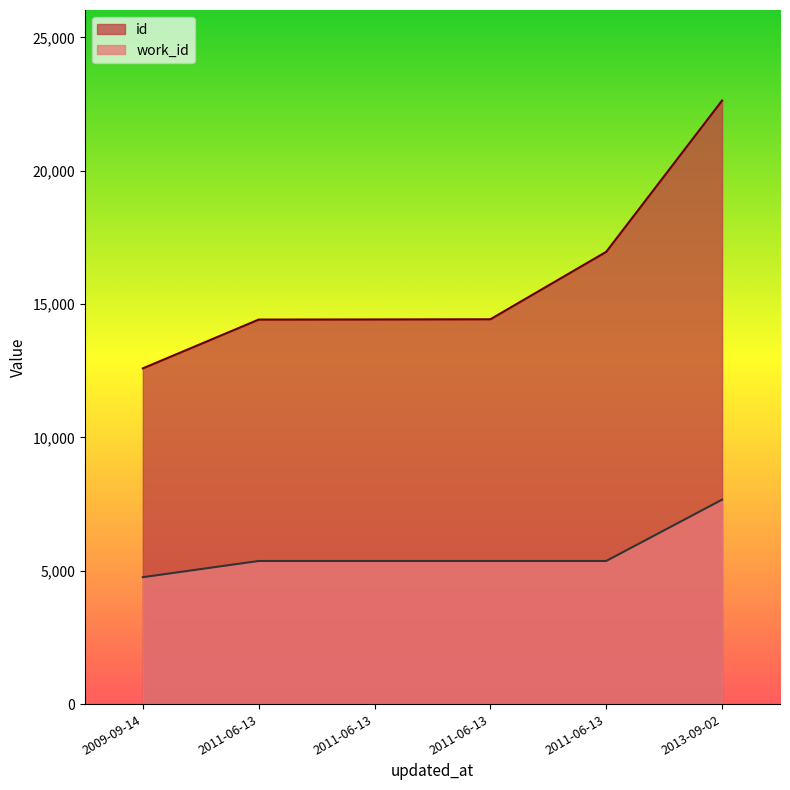

Which series has the largest range (max minus min)?

id